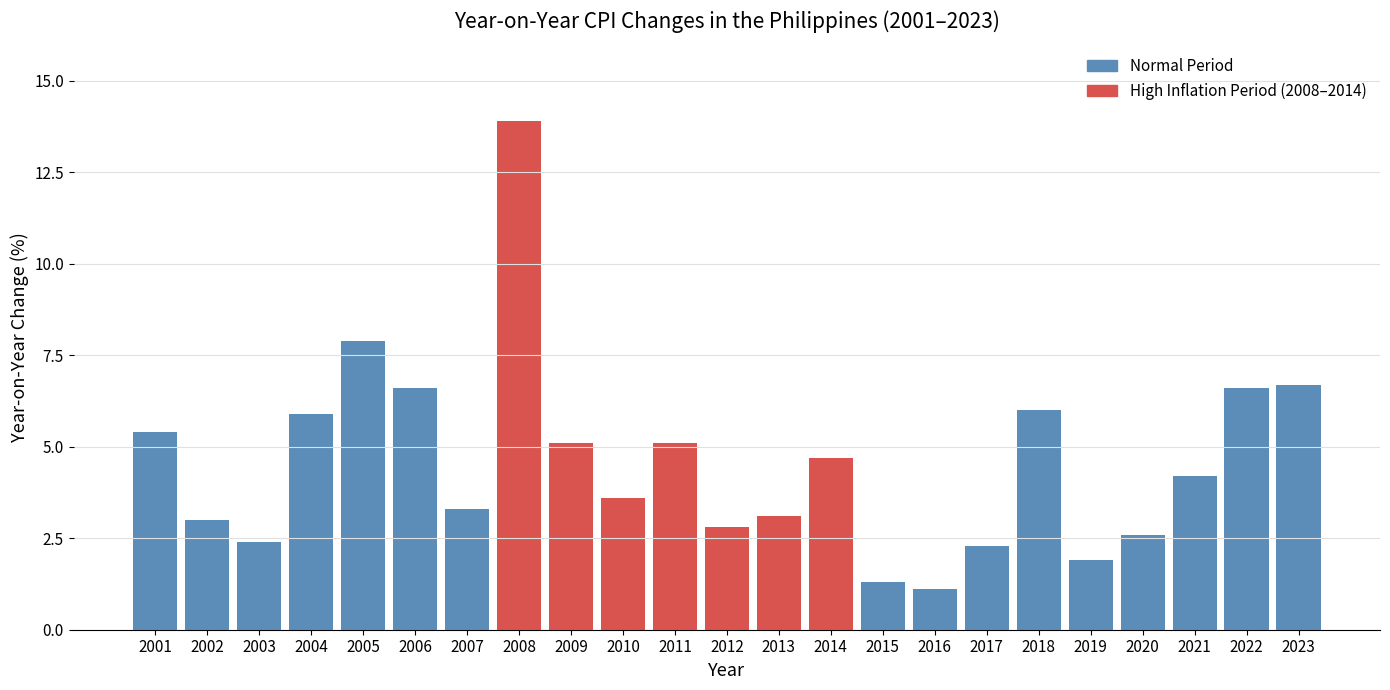

Reading right to left, what are all the values shown in this chart?

6.7	6.6	4.2	2.6	1.9	6.0	2.3	1.1	1.3	4.7	3.1	2.8	5.1	3.6	5.1	13.9	3.3	6.6	7.9	5.9	2.4	3.0	5.4